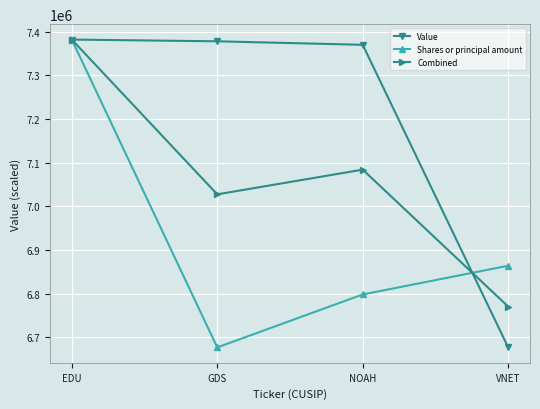

How many data points in Shares or principal amount are less than 6864027?

2